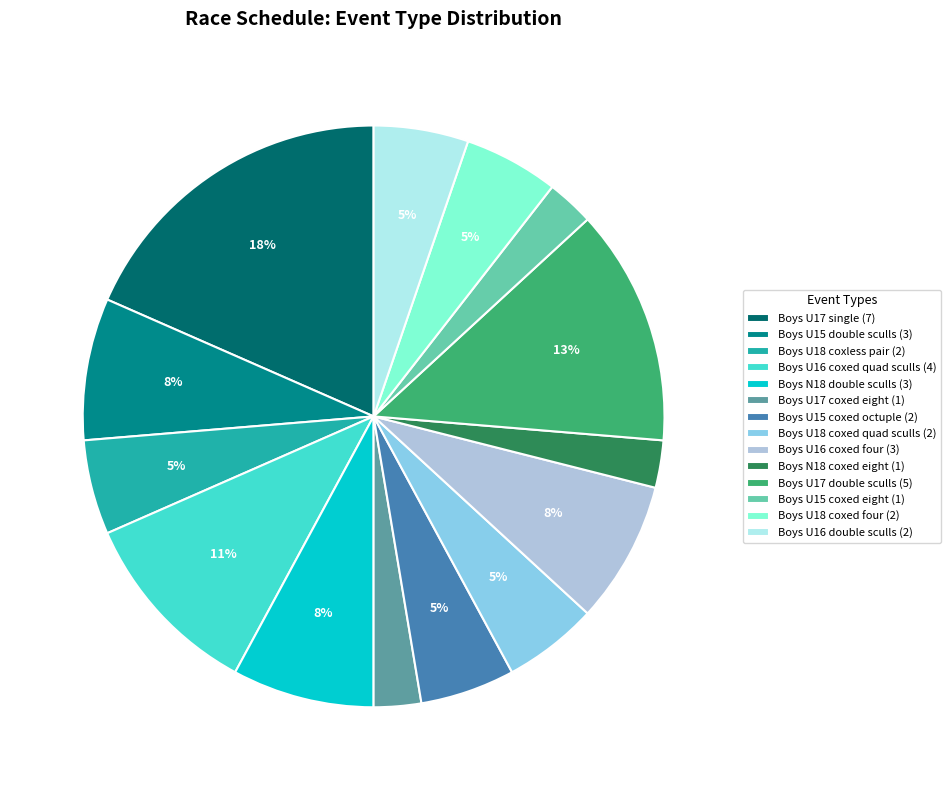

Is there a majority slice in this chart?

No